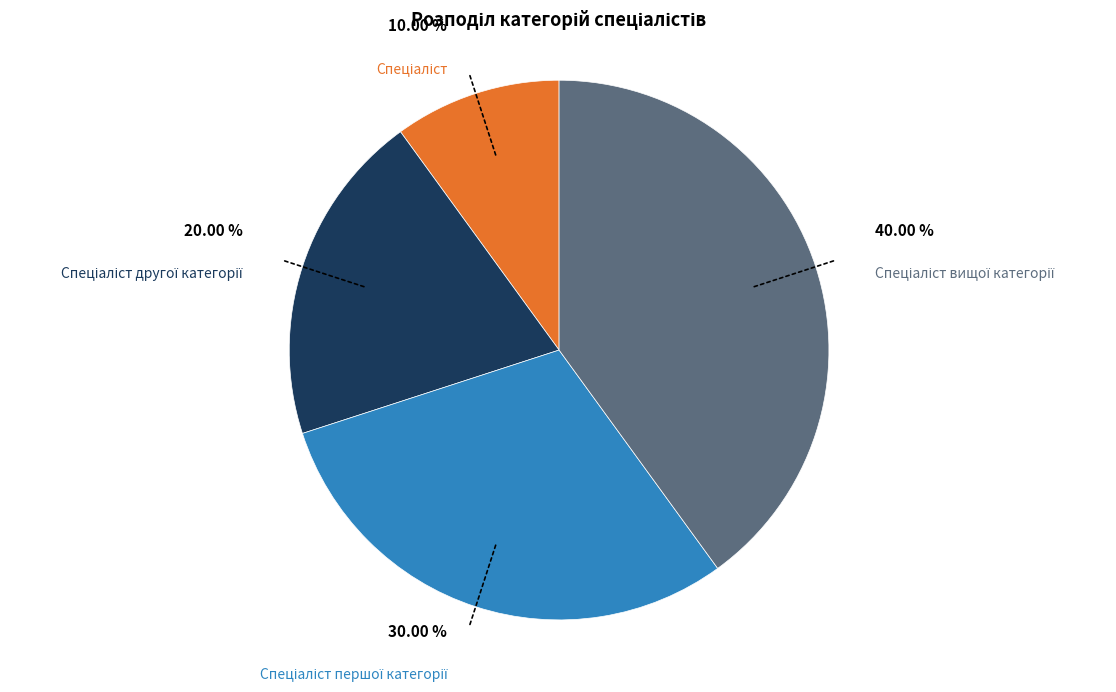

Is there a majority slice in this chart?

No